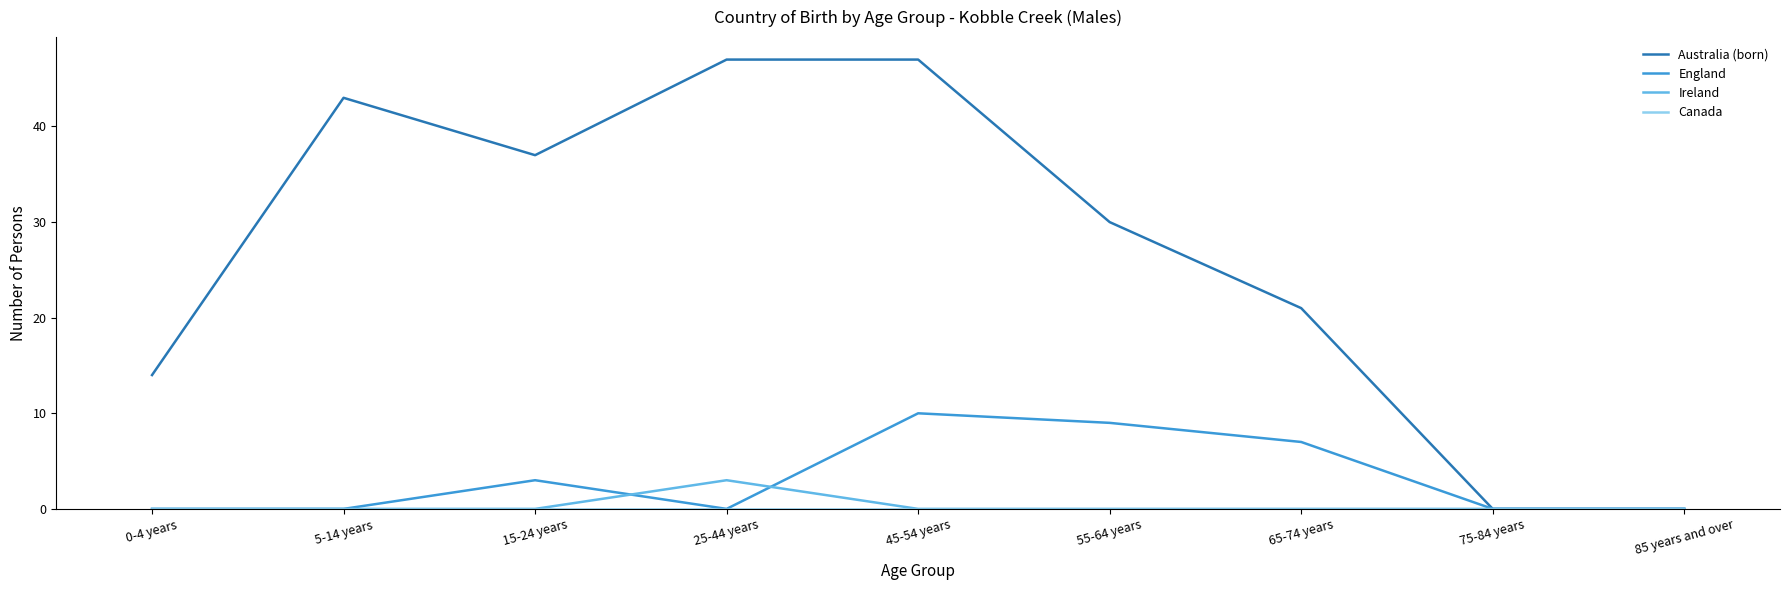

True or false: Ireland has a value of 0 at 75-84 years.

True